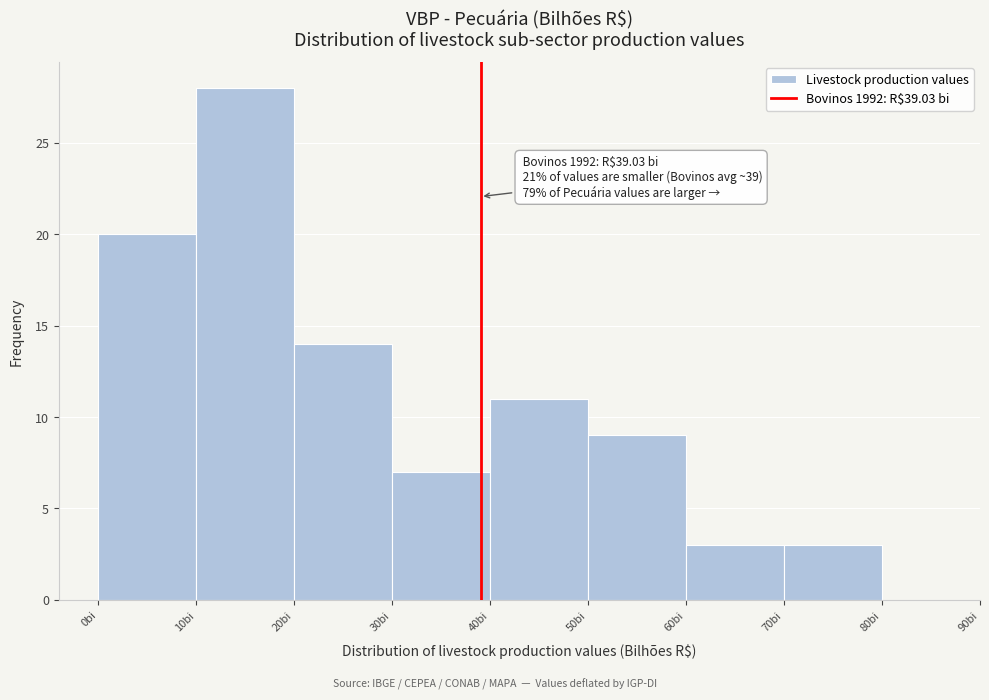

Over which range of the x-axis is the bar tallest?

10 to 20